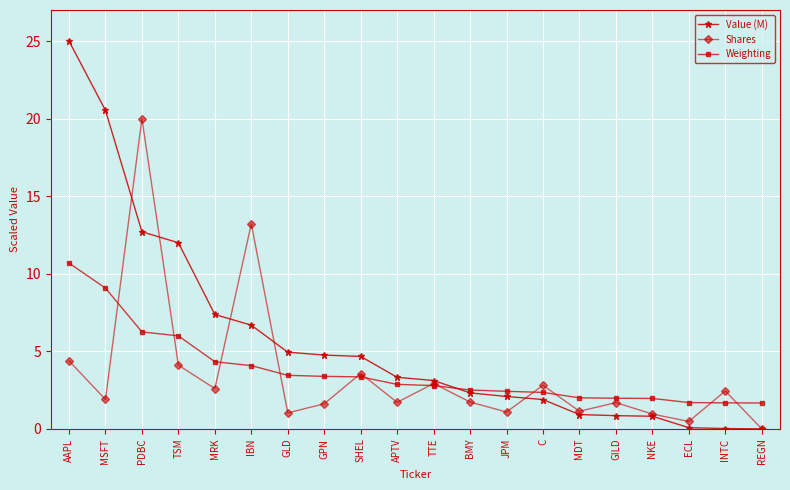

What is the value of the Weighting point at the 4th from the left?

6.0